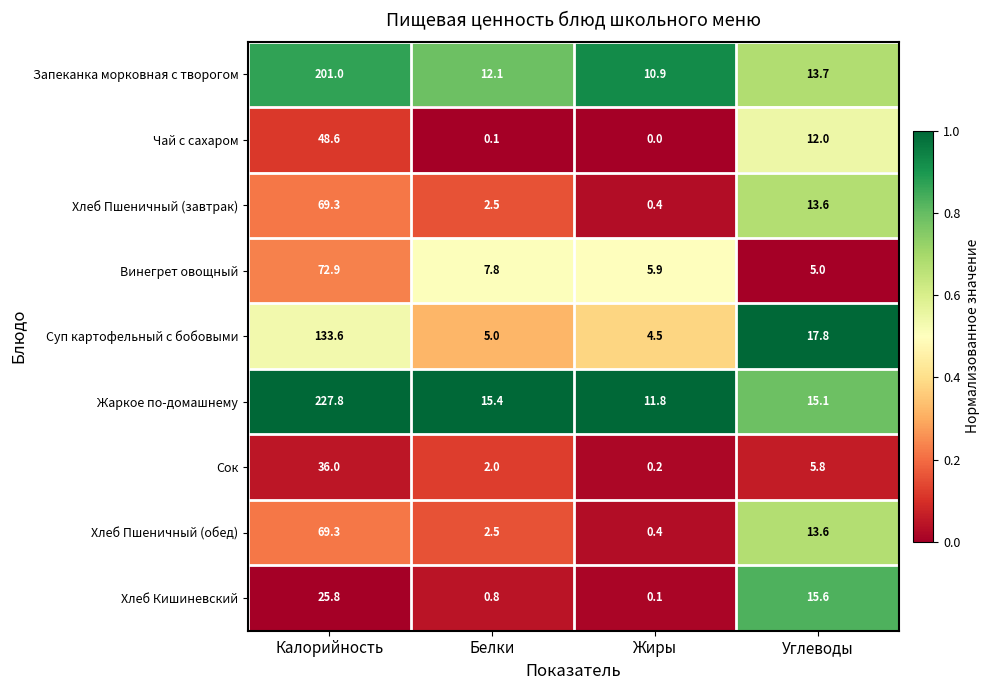

The Чай с сахаром series shows 0.1 at Белки. True or false?

True